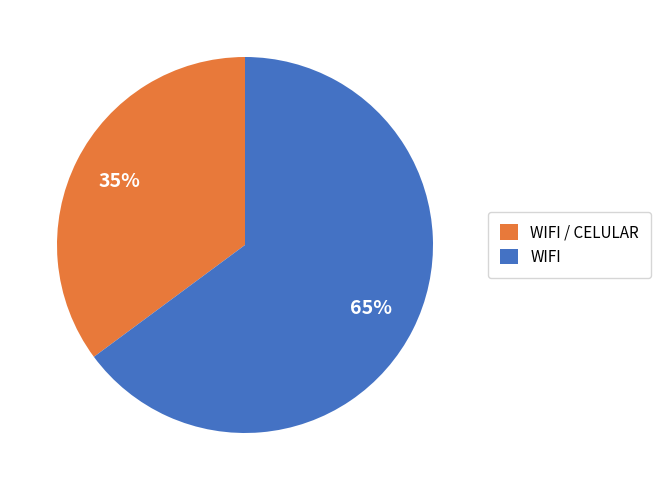

Between WIFI / CELULAR and WIFI, which is larger?

WIFI